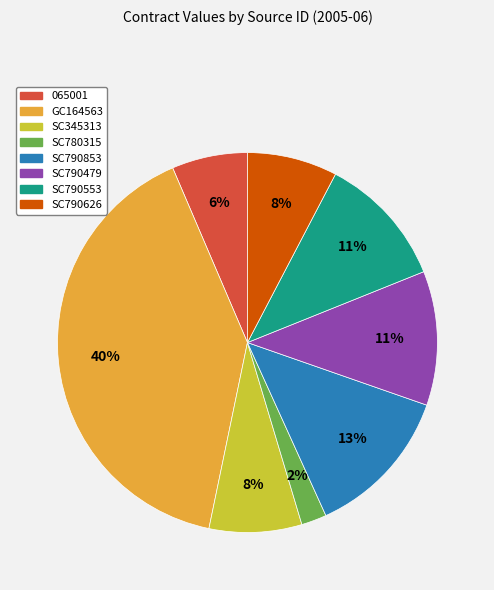

Count the number of slices in the pie.

8